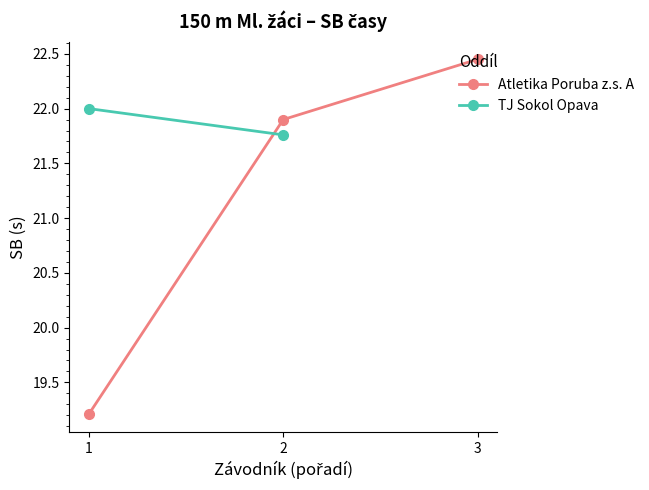

What is the sum of all values?

63.6